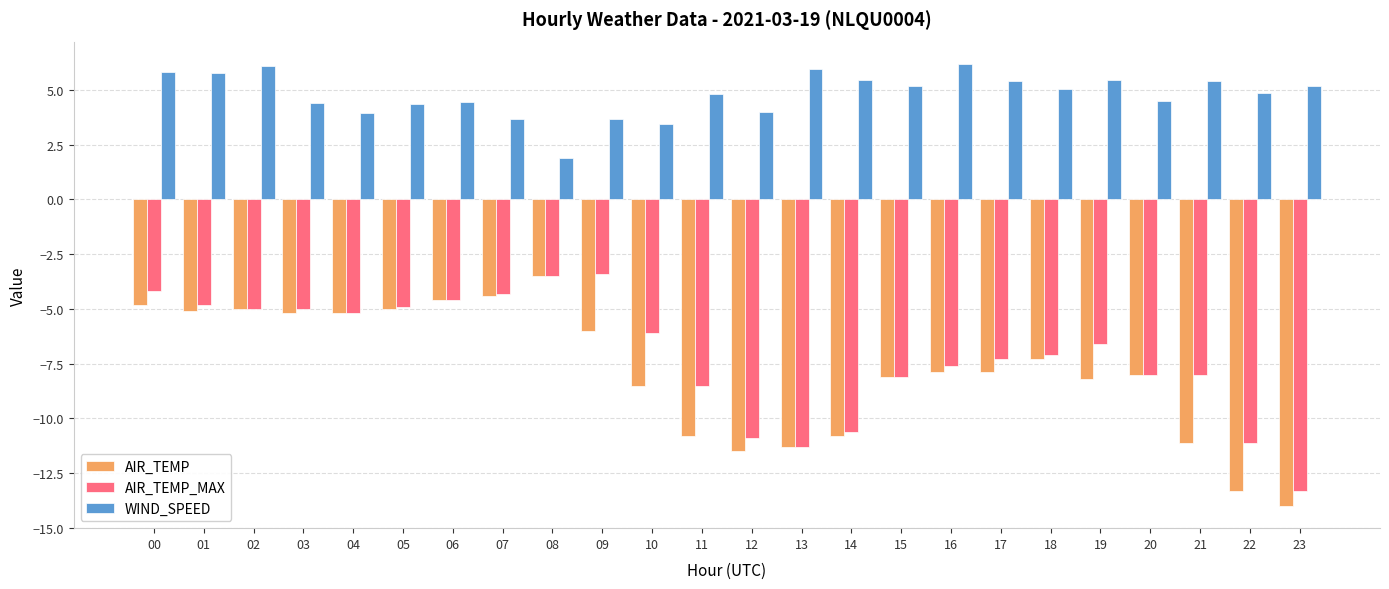

What is the total value across all series at 17?

-9.8